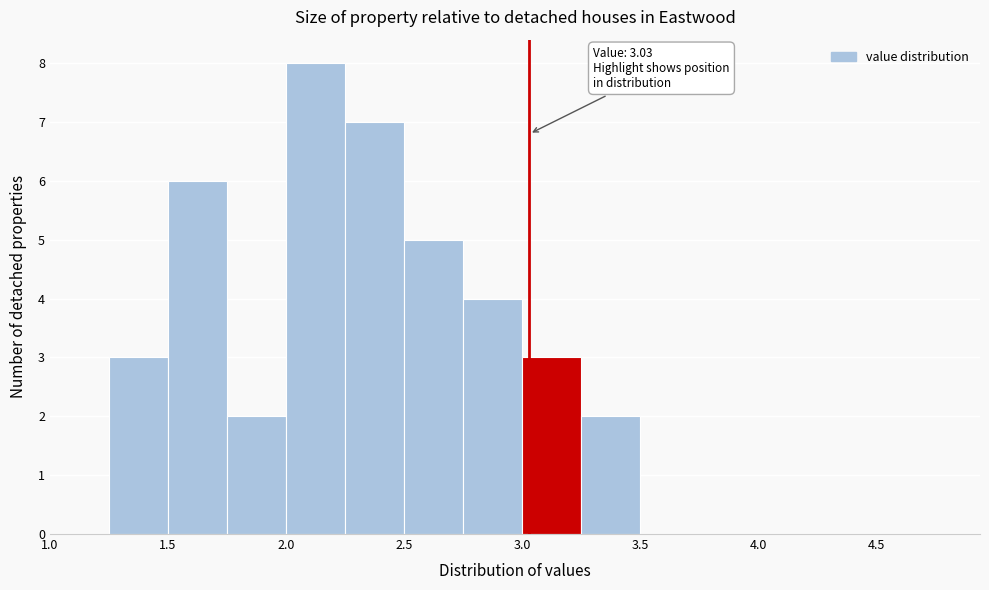

Which range on the x-axis has the tallest bar?

2.00 to 2.25